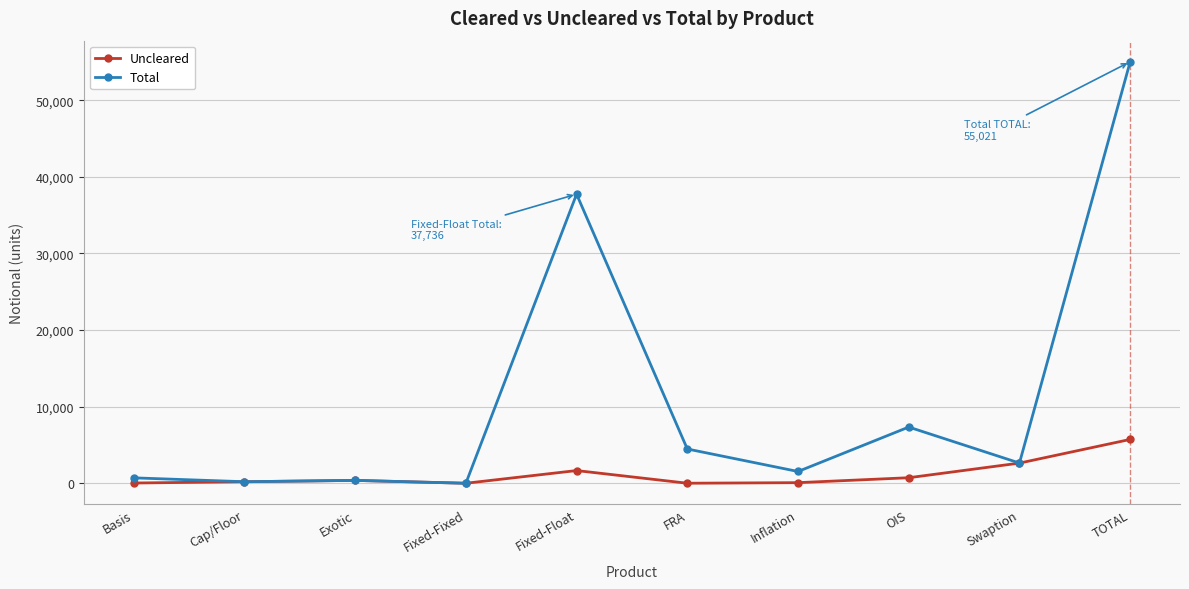

What are all the series names shown in the legend?

Uncleared, Total